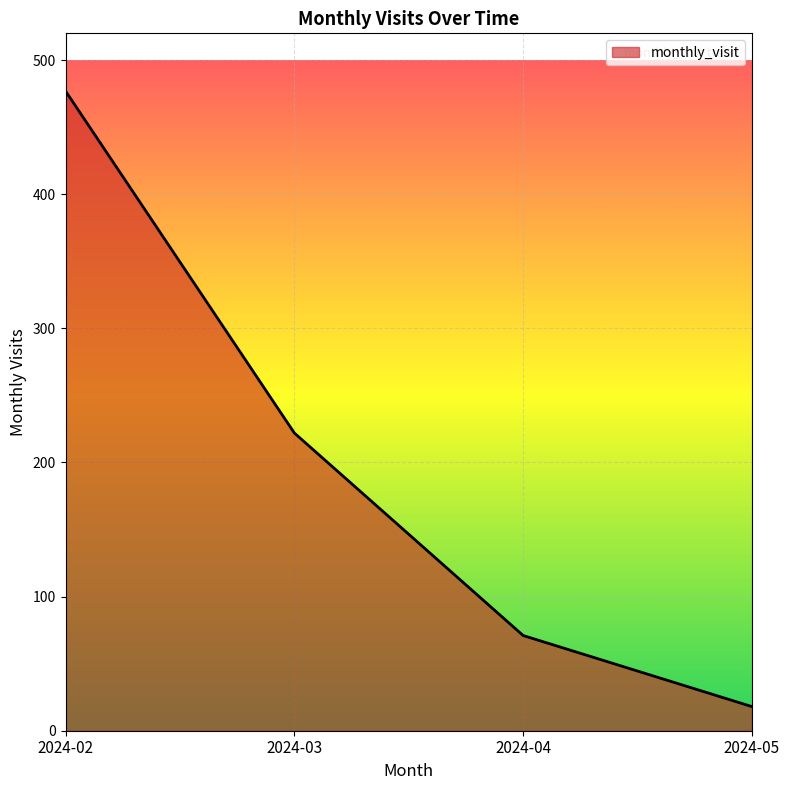

True or false: the data shows 18 at 2024-05.

True